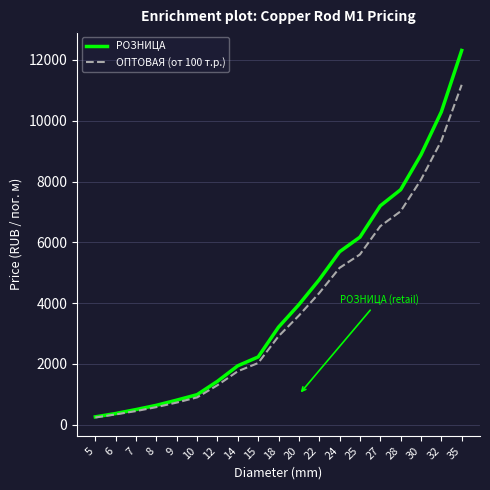

Rank the categories by РОЗНИЦА value from lowest to highest.

5, 6, 7, 8, 9, 10, 12, 14, 15, 18, 20, 22, 24, 25, 27, 28, 30, 32, 35